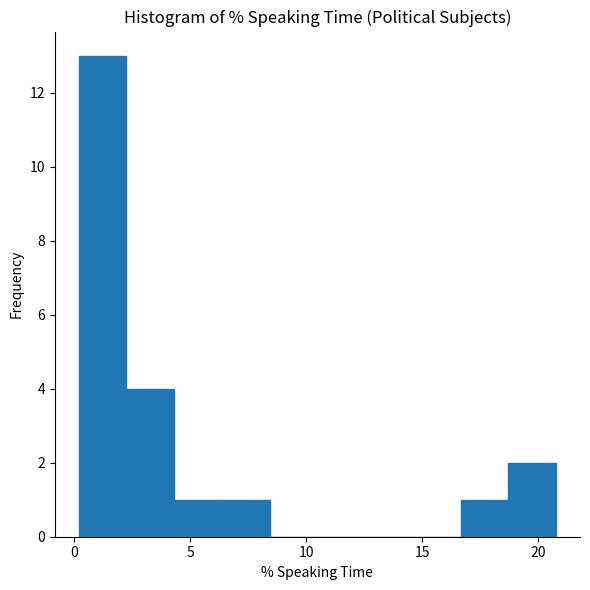

What is the height of the bar covering 18.5 to 21.0 on the x-axis? Neither the bar edges nor the heights are printed on the chart, so give them approximately, as read against the axes.

2